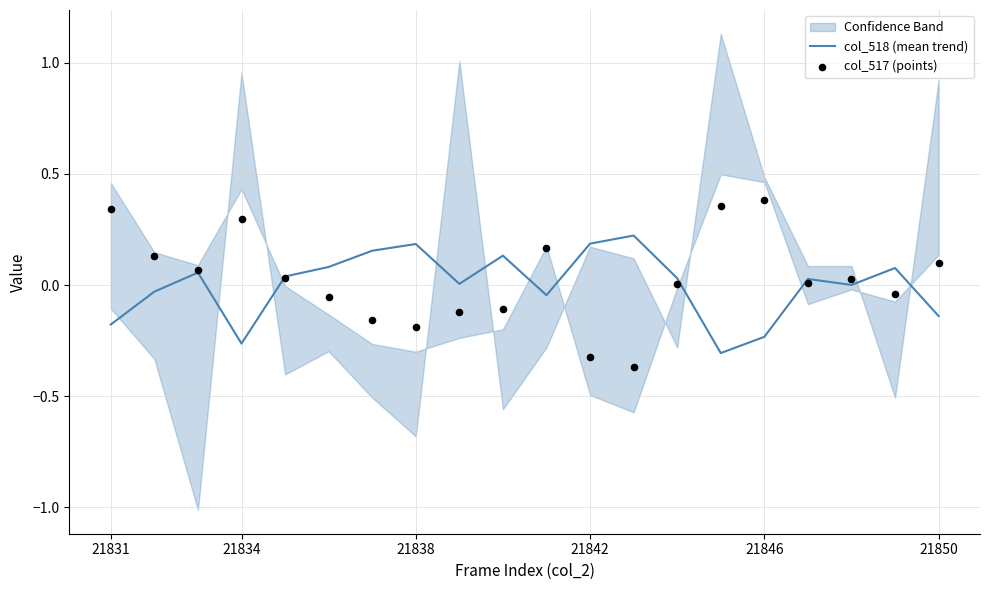

Is the value of col_517 (points) at 16 greater than the value of col_518 (mean trend) at 21838?

No